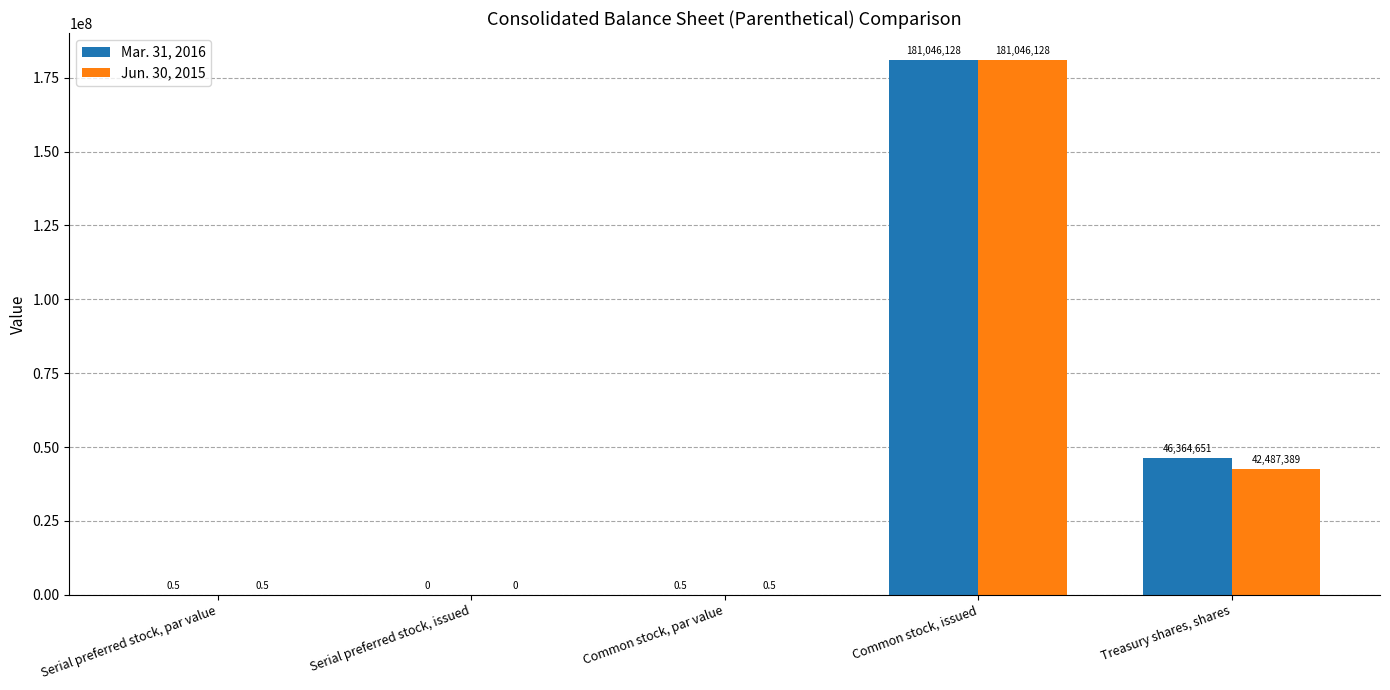

How many values in the Mar. 31, 2016 series exceed 0?

4